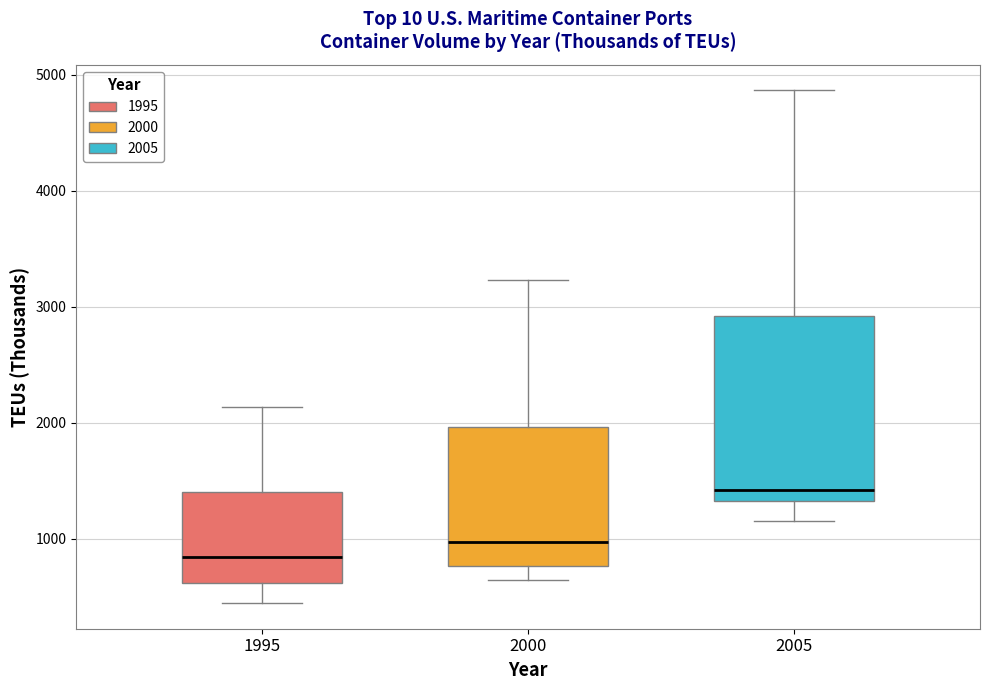

Which box's median line is the highest?

2005